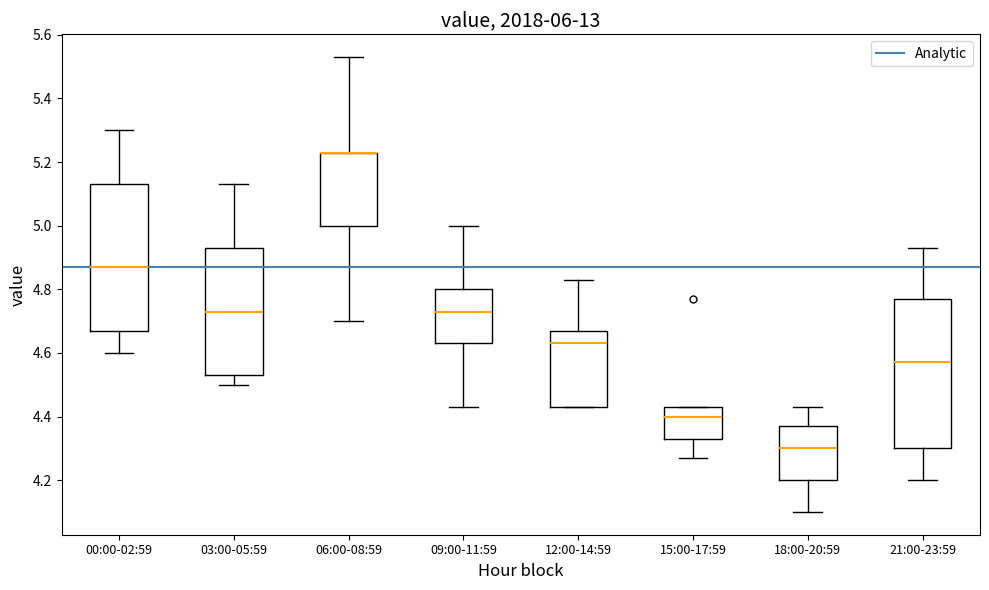

Reading left to right, transcribe this box plot: for each box, give where its median line is, the range the box spans, and where its two whiskers end, as read against the y-axis. The values are not printed on the chart, so give them approximately, as read against the axis.

00:00-02:59: median 4.88, box 4.68 to 5.14, whiskers 4.60 to 5.30
03:00-05:59: median 4.74, box 4.54 to 4.94, whiskers 4.50 to 5.14
06:00-08:59: median 5.24 (drawn on the box's upper edge), box 5.00 to 5.24, whiskers 4.70 to 5.54
09:00-11:59: median 4.74, box 4.64 to 4.80, whiskers 4.44 to 5.00
12:00-14:59: median 4.64, box 4.44 to 4.68, whiskers 4.44 to 4.84
15:00-17:59: median 4.40, box 4.34 to 4.44, whiskers 4.28 to 4.44
18:00-20:59: median 4.30, box 4.20 to 4.38, whiskers 4.10 to 4.44
21:00-23:59: median 4.58, box 4.30 to 4.78, whiskers 4.20 to 4.94